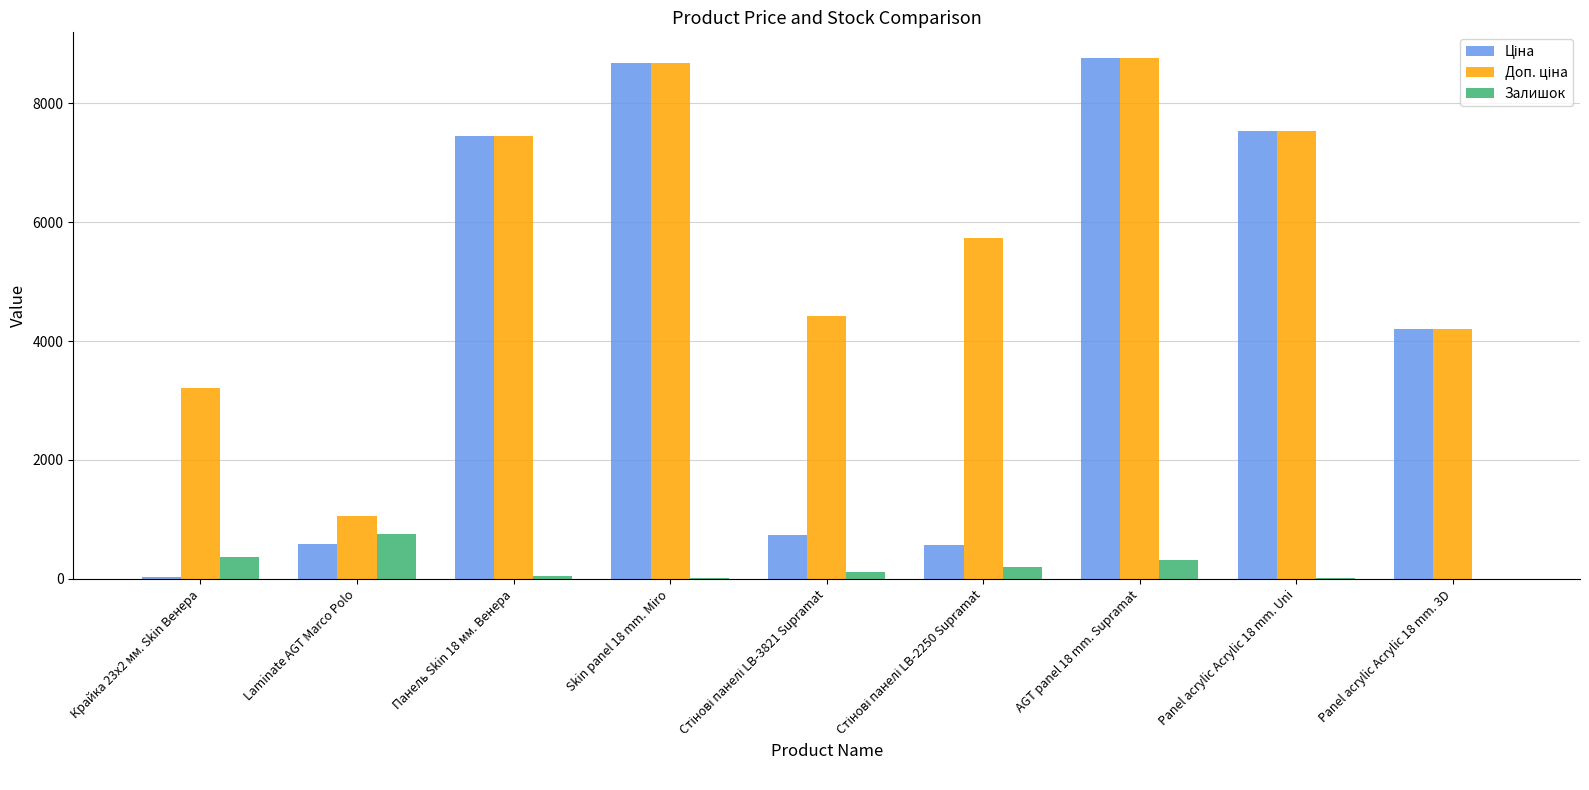

The Залишок series shows 1102.9 at Laminate AGT Marco Polo. True or false?

False